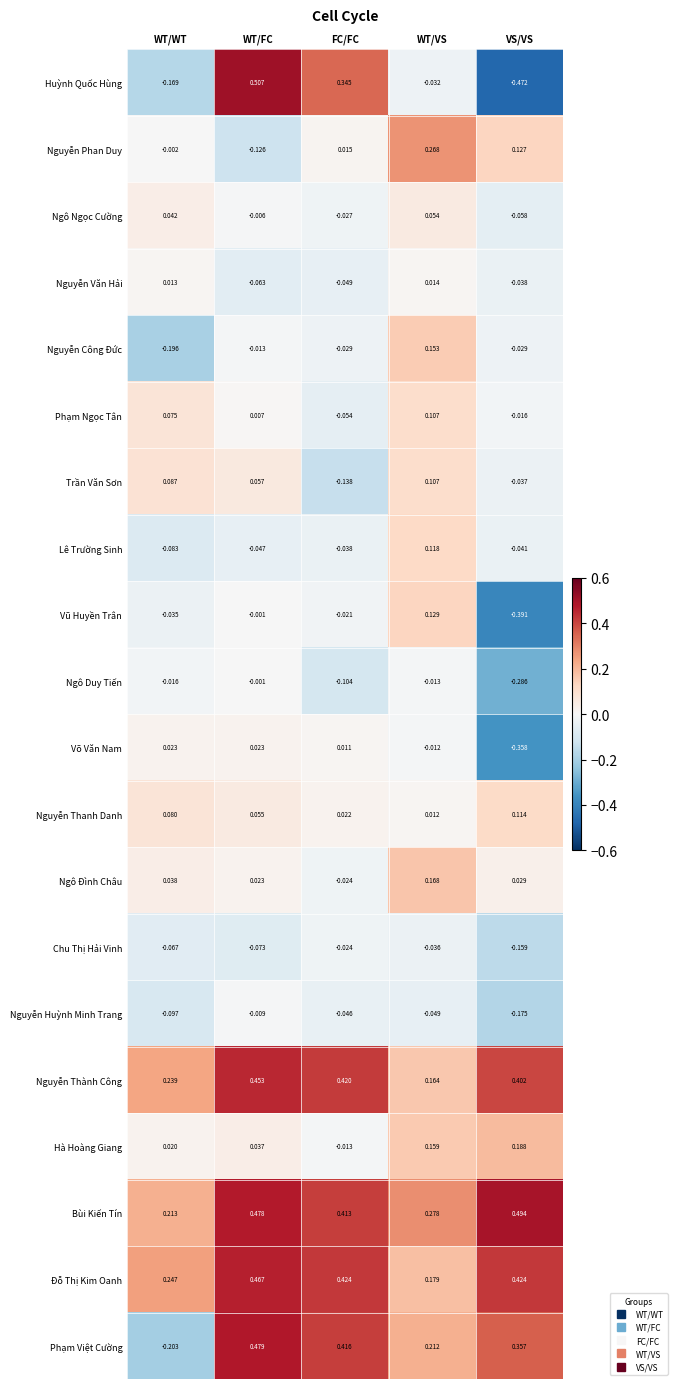

Which category has the highest value across all series?

WT/FC